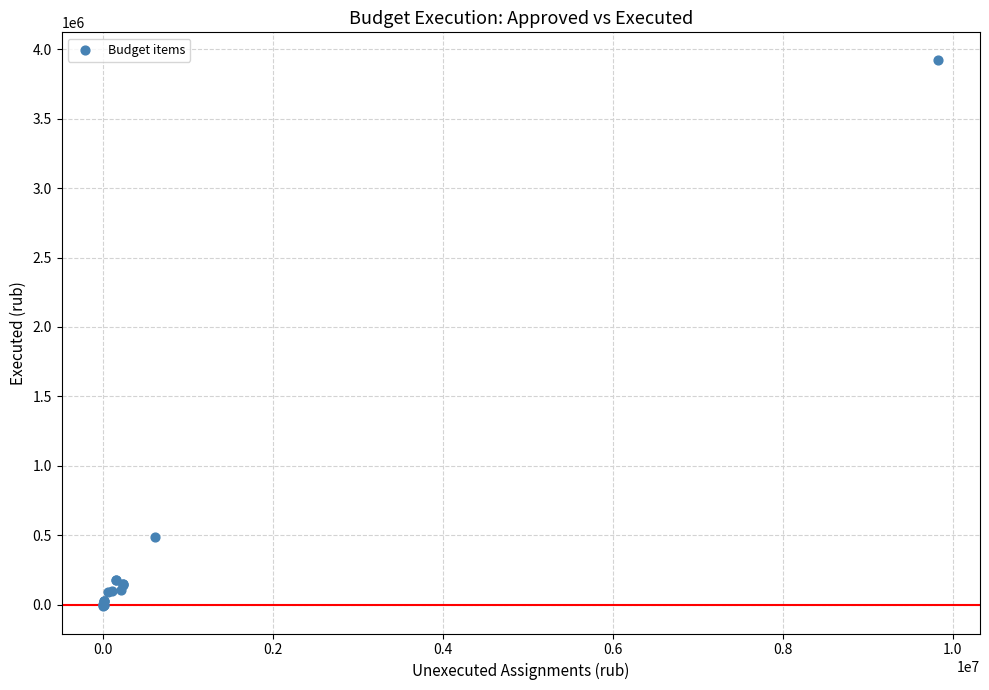

What Y value in the scatter plot is closest to 1957081?

485444.2